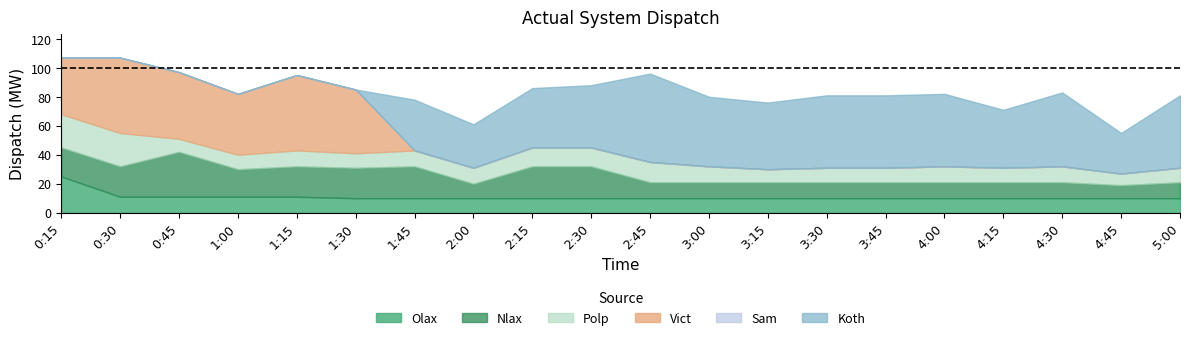

Which series has the widest spread of values?

Koth